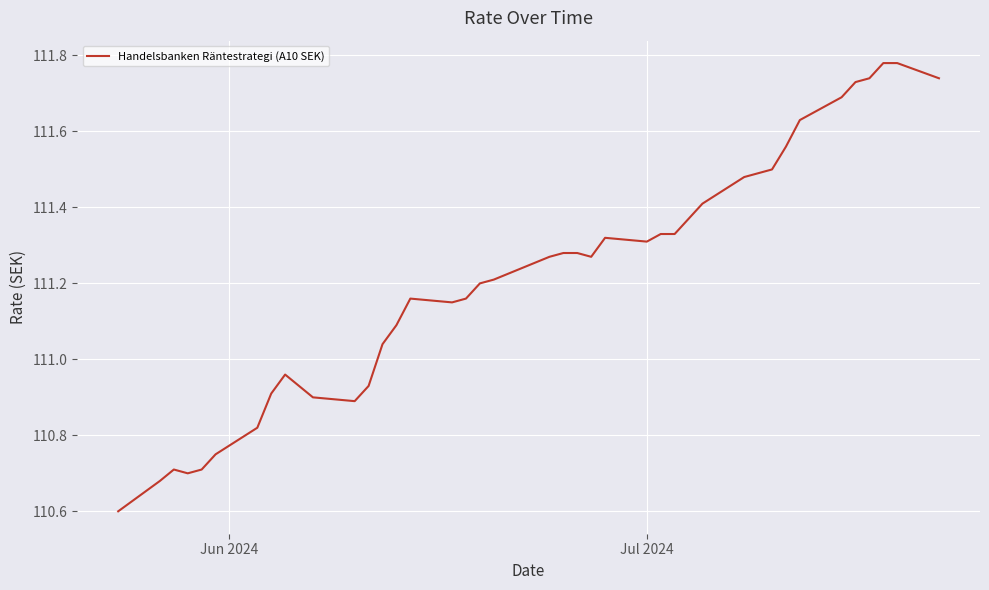

What is the difference between the maximum and minimum values?

1.2